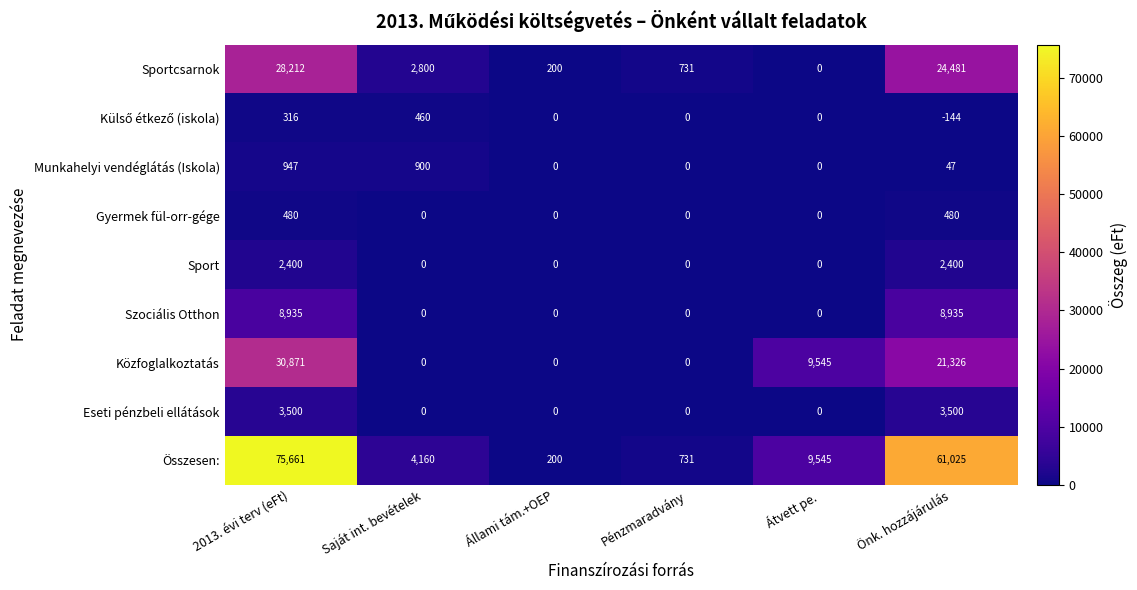

How many data points in Szociális Otthon are above 0?

2